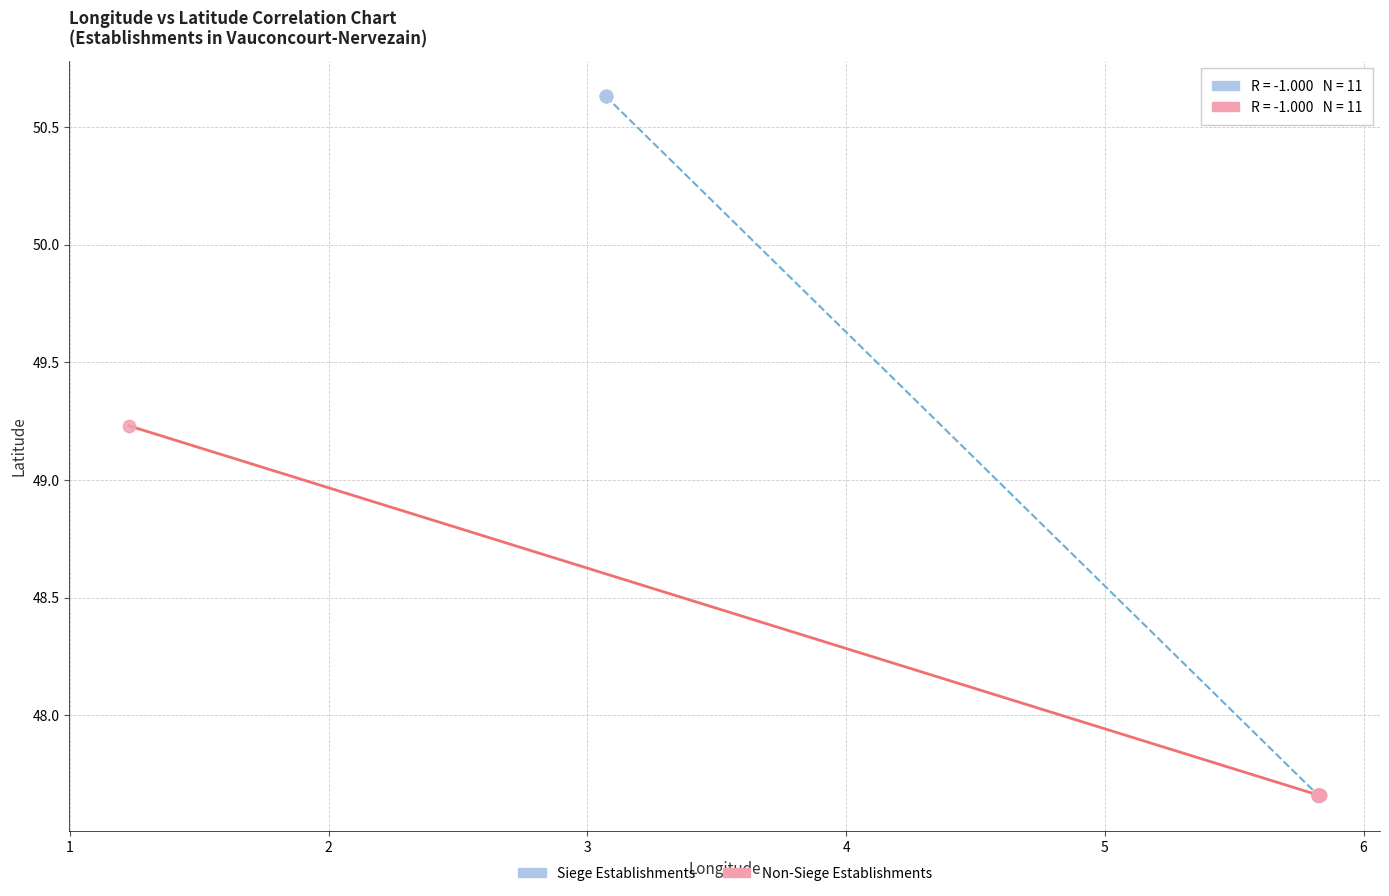

Which series reaches the maximum Y coordinate?

Siege Establishments